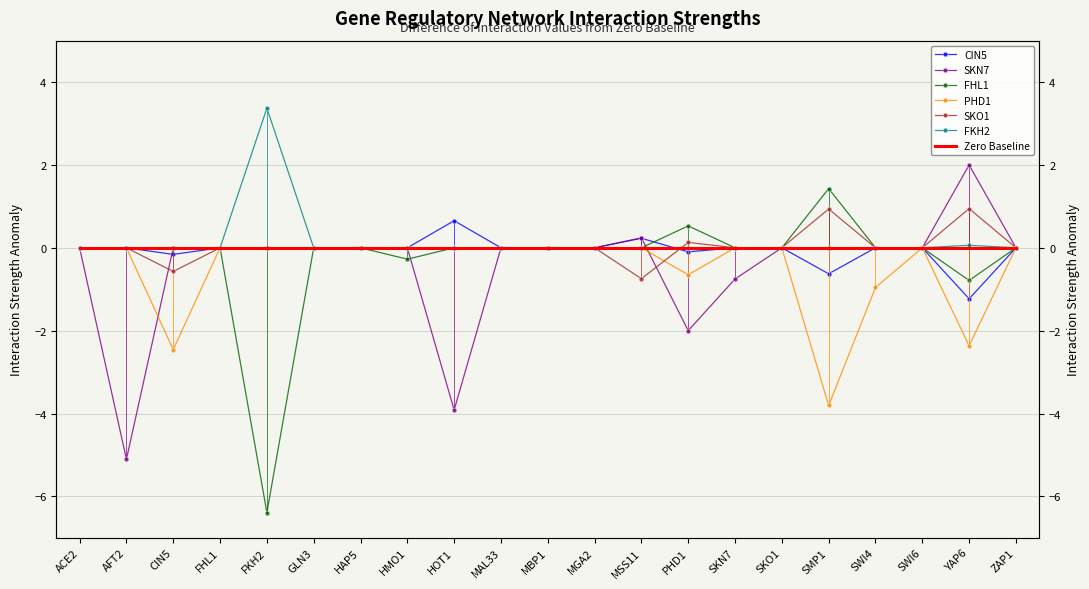

List the series in order of their peak value, highest first.

FKH2, SKN7, FHL1, SKO1, CIN5, PHD1